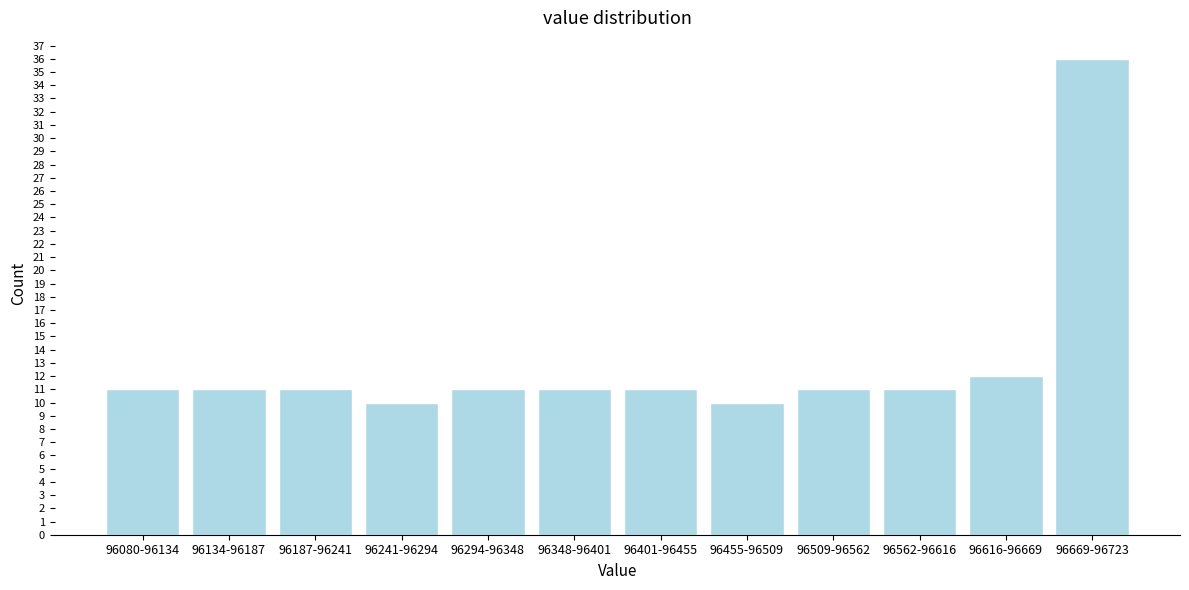

Reading right to left, what are all the values shown in this chart?

36	12	11	11	10	11	11	11	10	11	11	11